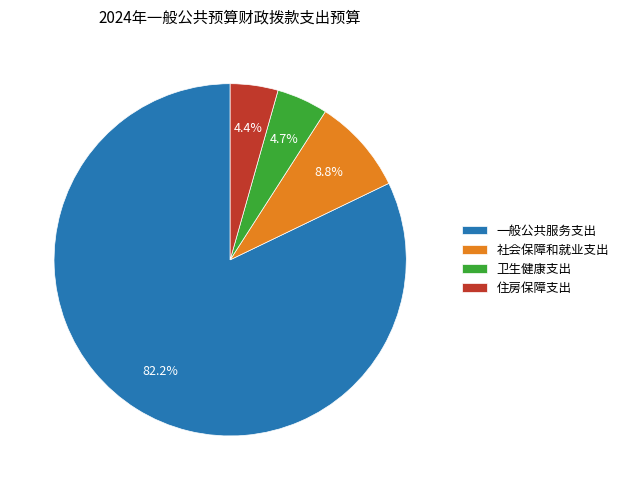

Which slice is the largest?

一般公共服务支出